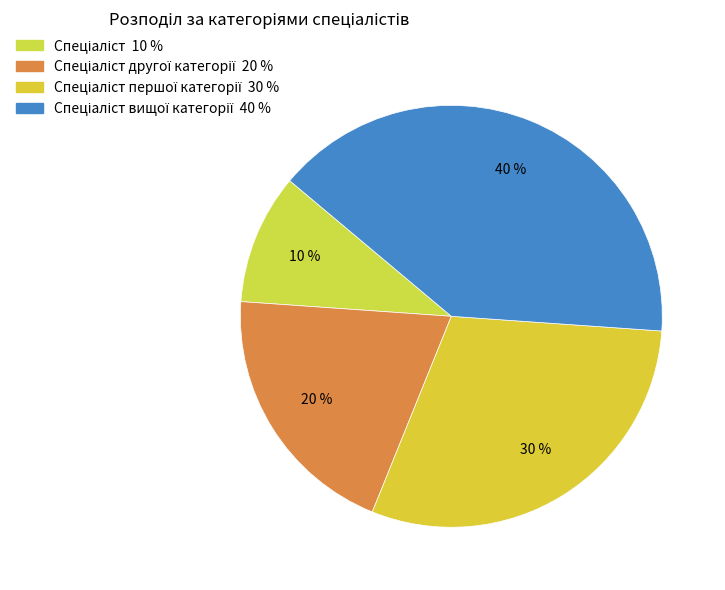

Count the number of slices in the pie.

4